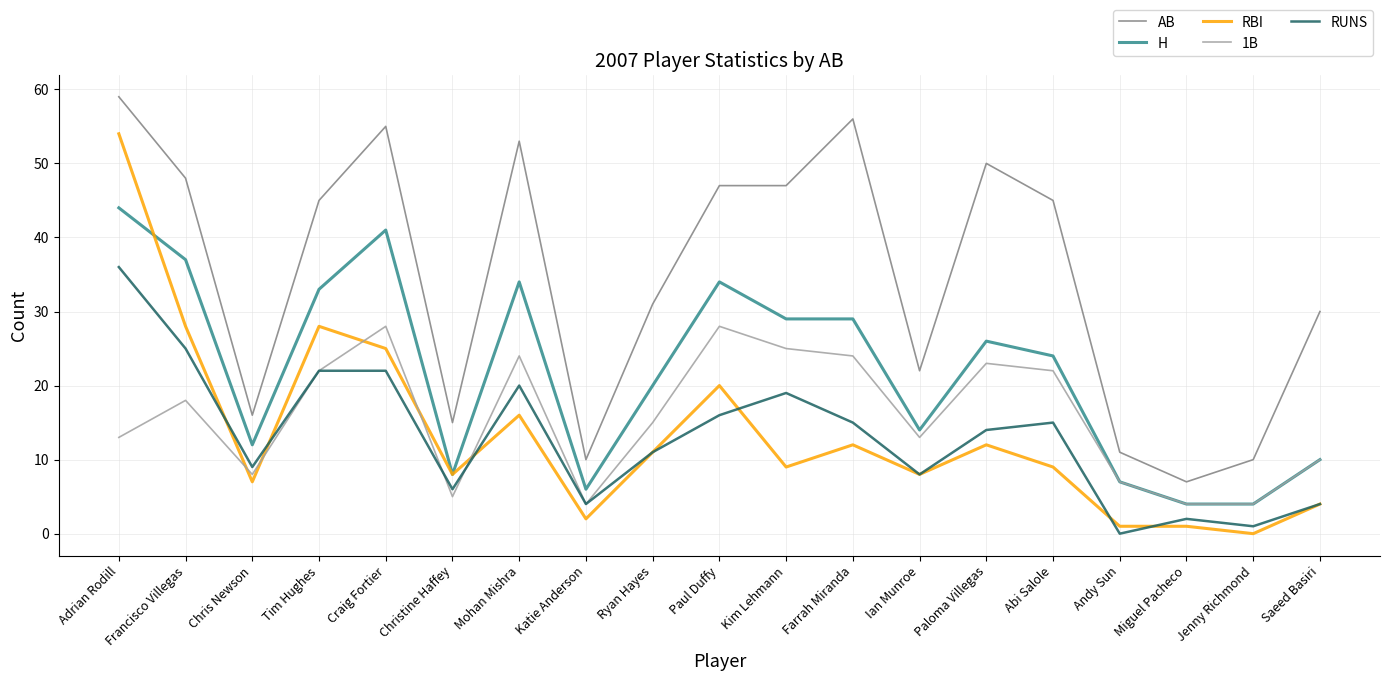

What is the total value across all series at Jenny Richmond?

19